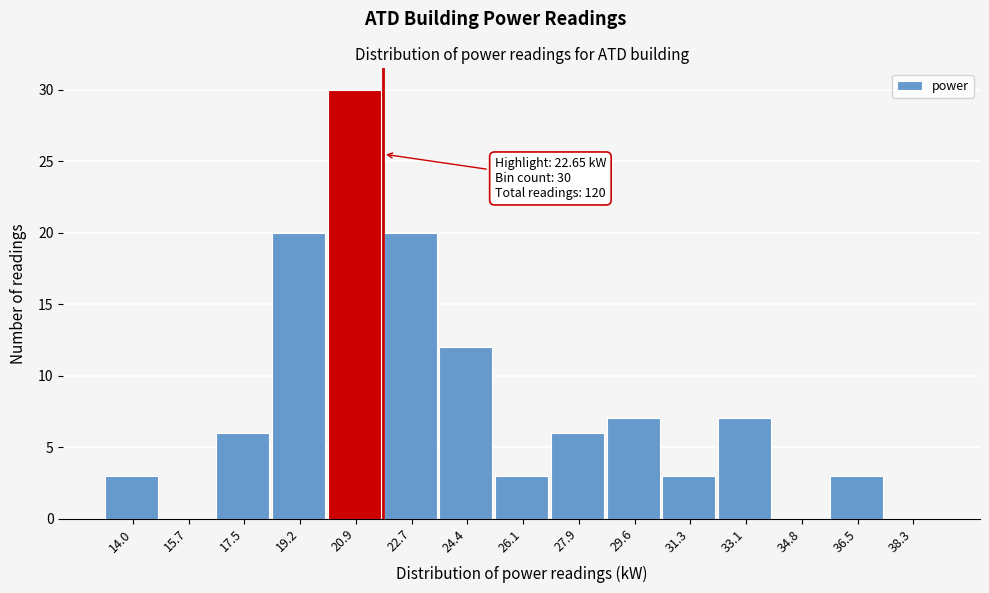

Reading left to right, transcribe all the data shown in this chart.

14.0=3	15.7=0	17.5=6	19.2=20	20.9=30	22.7=20	24.4=12	26.1=3	27.9=6	29.6=7	31.3=3	33.1=7	34.8=0	36.5=3	38.3=0